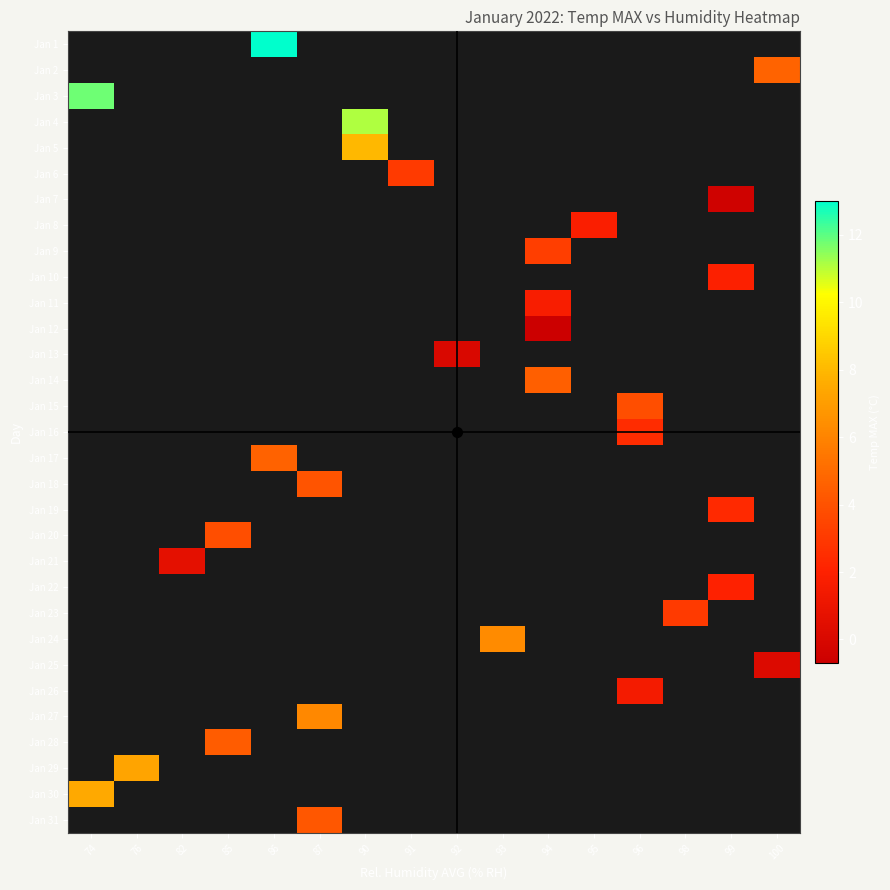

Between 87 and 74, which is larger?

74